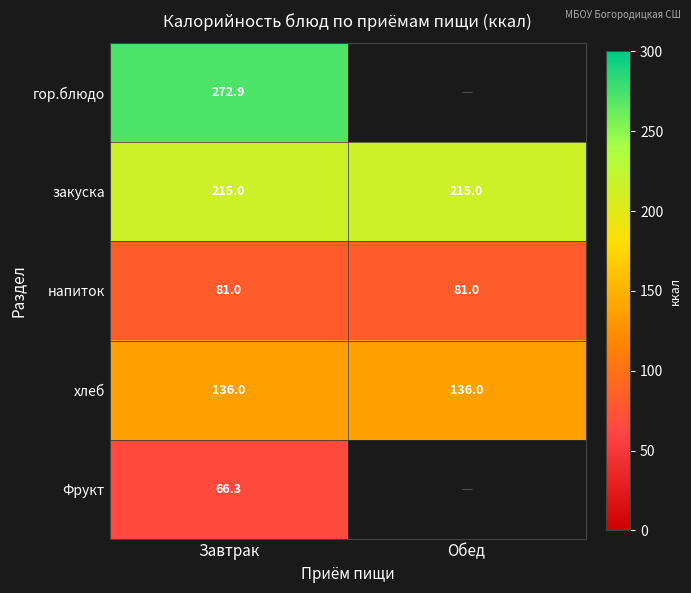

What is the maximum value for хлеб?

136.0